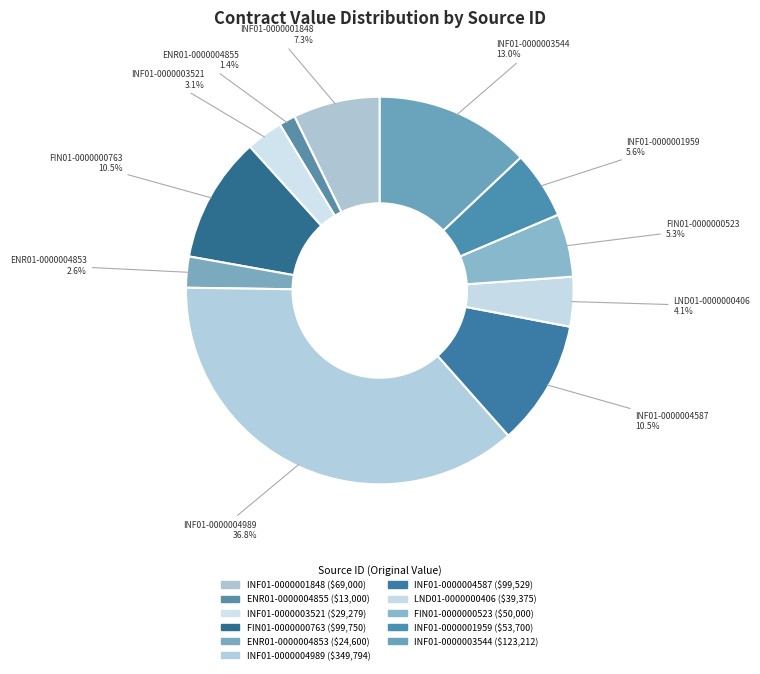

Count the number of slices in the pie.

11